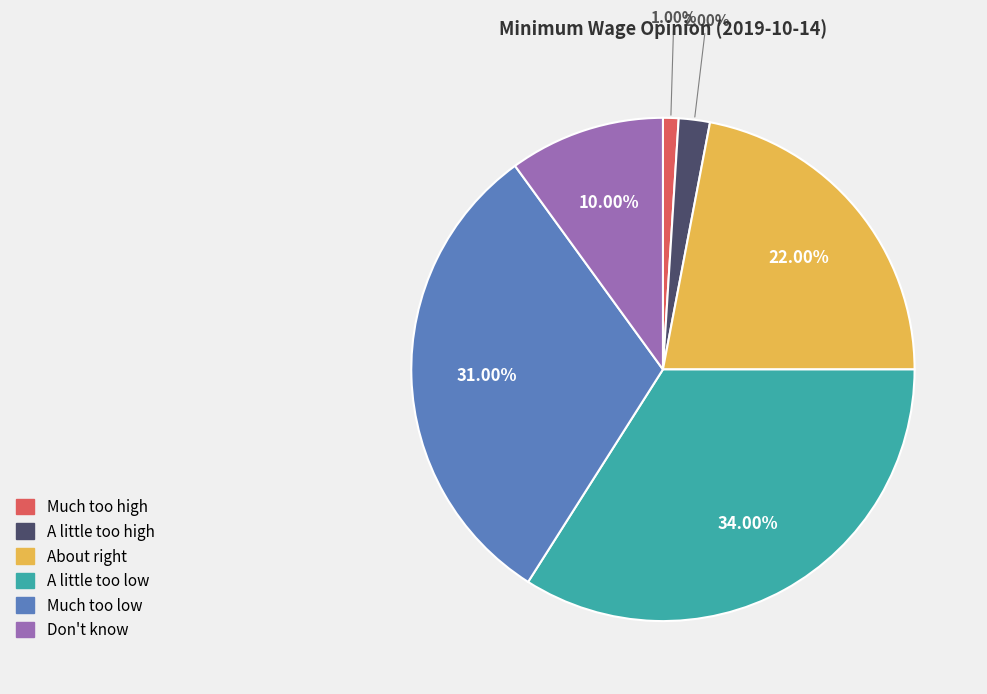

Rank the categories by value from lowest to highest.

Much too high, A little too high, Don't know, About right, Much too low, A little too low